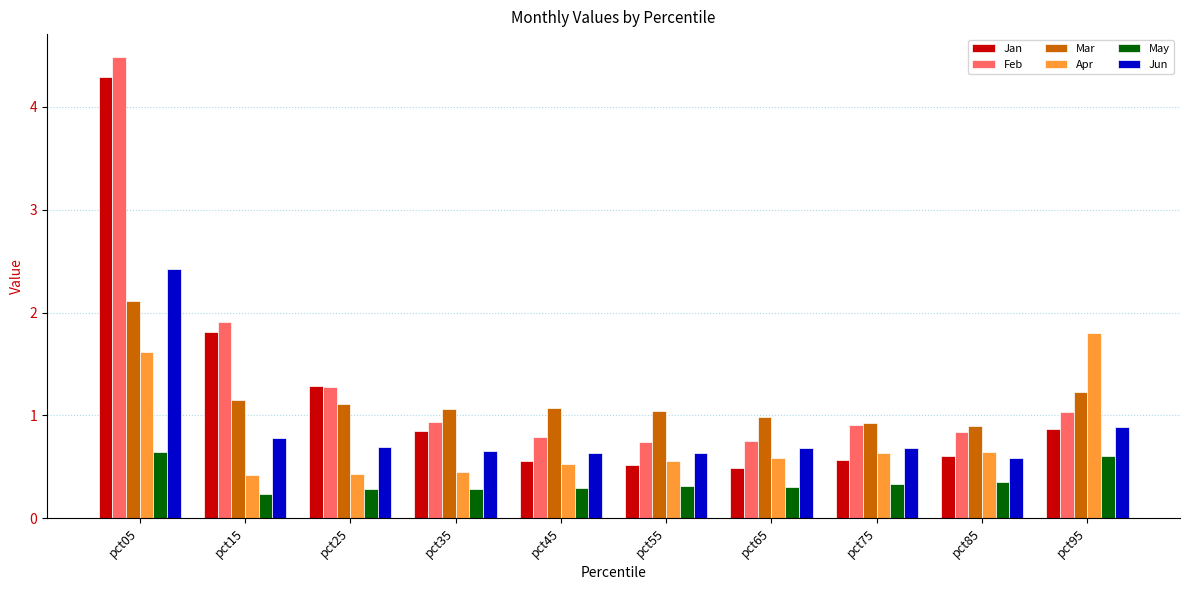

List the series in order of their peak value, lowest first.

May, Apr, Mar, Jun, Jan, Feb